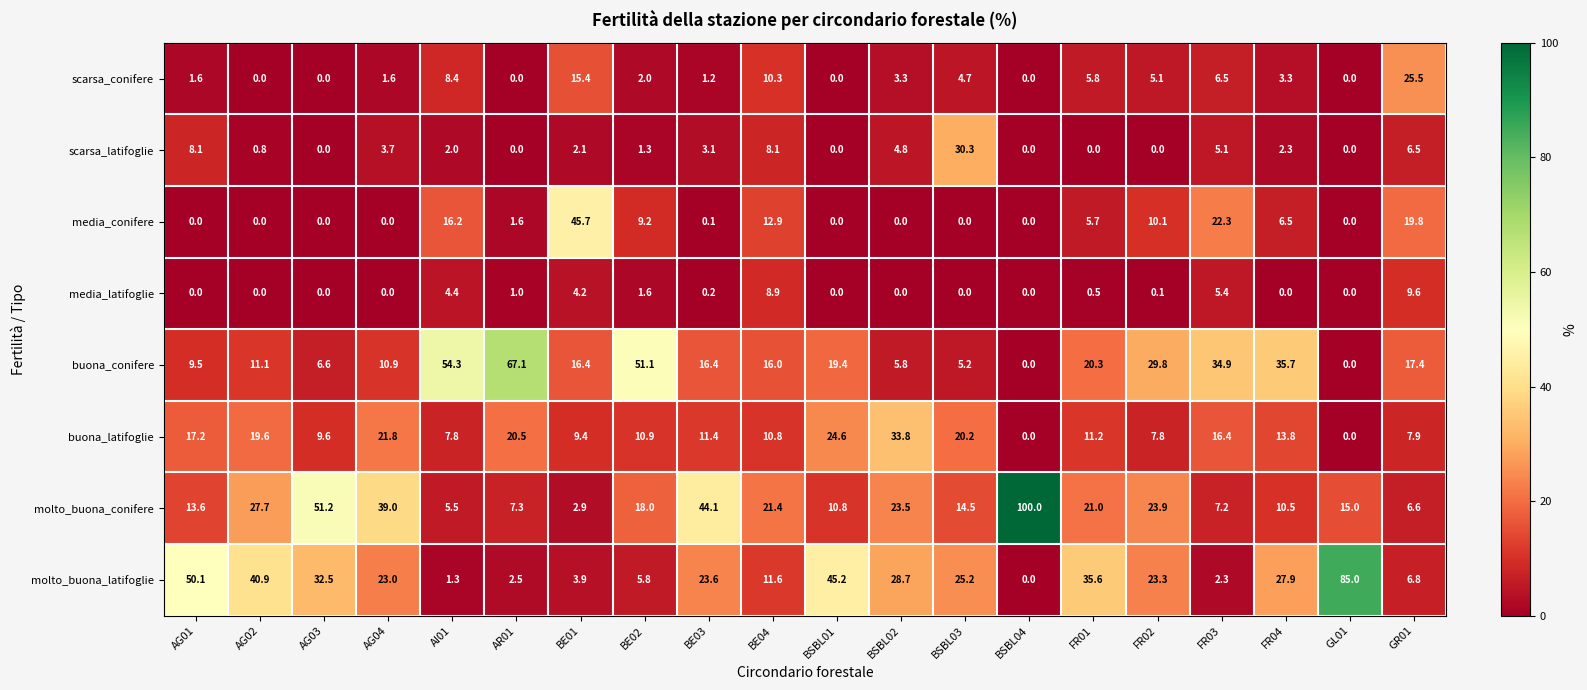

Which series has the largest total across all categories?

molto_buona_latifoglie